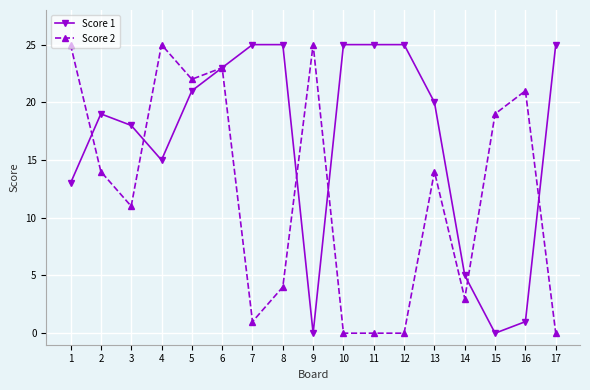

Reading left to right, extract all data points from this chart.

Score 1: 1=13	2=19	3=18	4=15	5=21	6=23	7=25	8=25	9=0	10=25	11=25	12=25	13=20	14=5	15=0	16=1	17=25
Score 2: 1=25	2=14	3=11	4=25	5=22	6=23	7=1	8=4	9=25	10=0	11=0	12=0	13=14	14=3	15=19	16=21	17=0